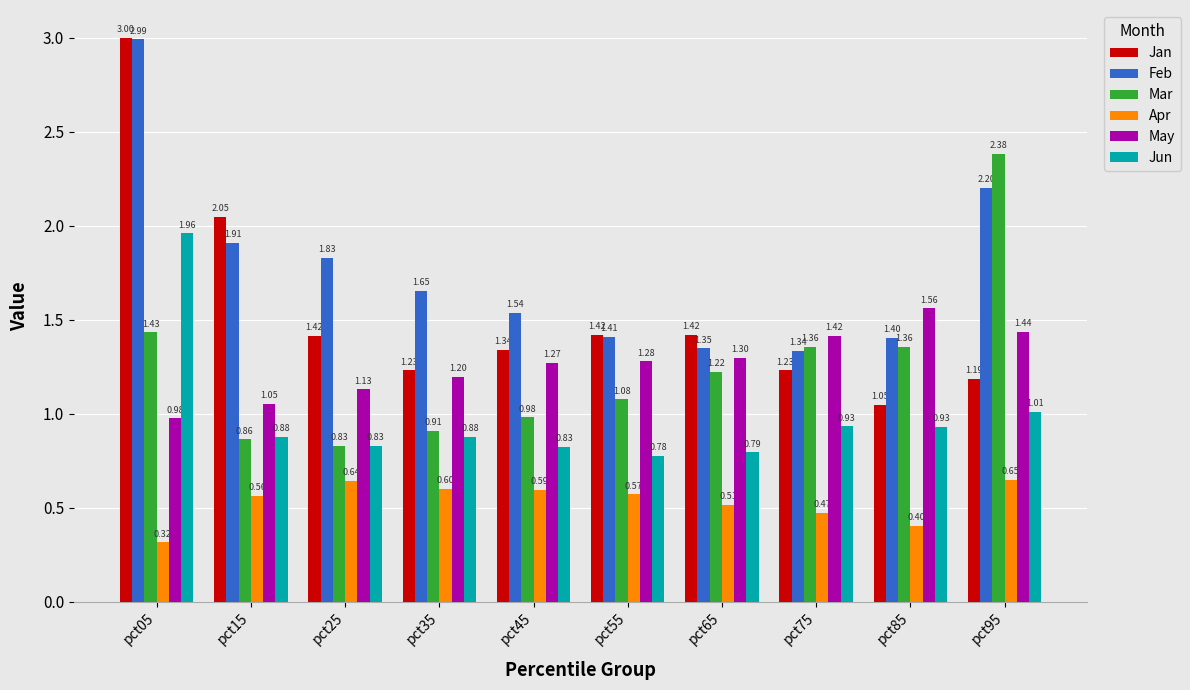

Which series has the largest range (max minus min)?

Jan